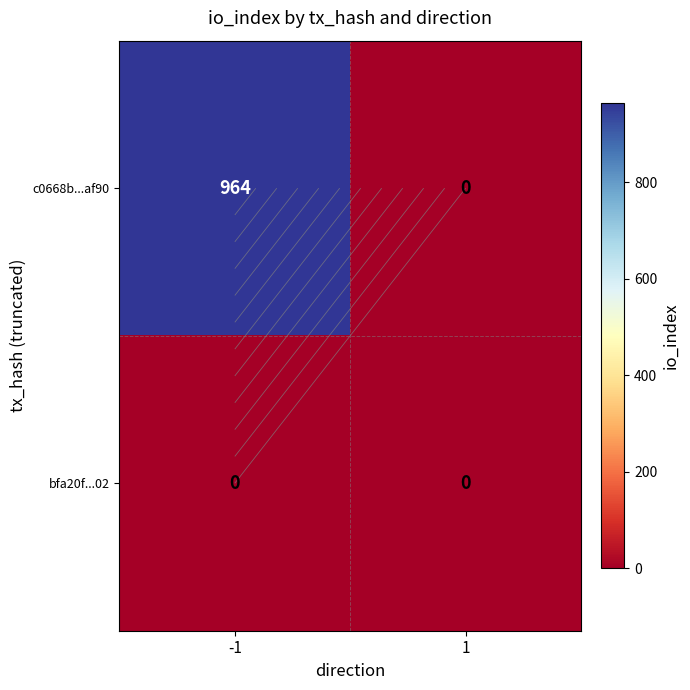

True or false: c0668b...af90 has a value of 964 at -1.

True